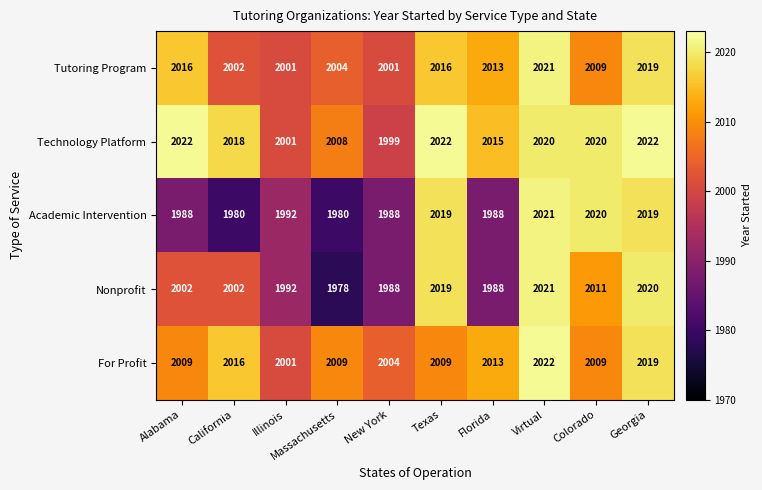

Which series changed the most between Alabama and New York?

Technology Platform